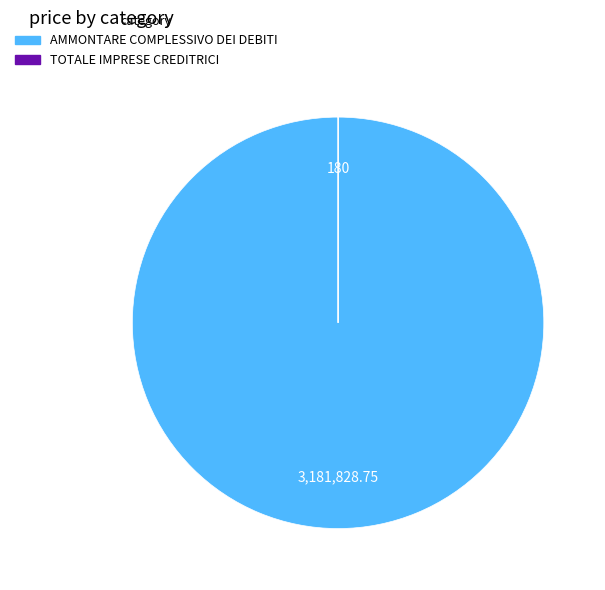

What is the largest slice in the pie chart?

AMMONTARE COMPLESSIVO DEI DEBITI